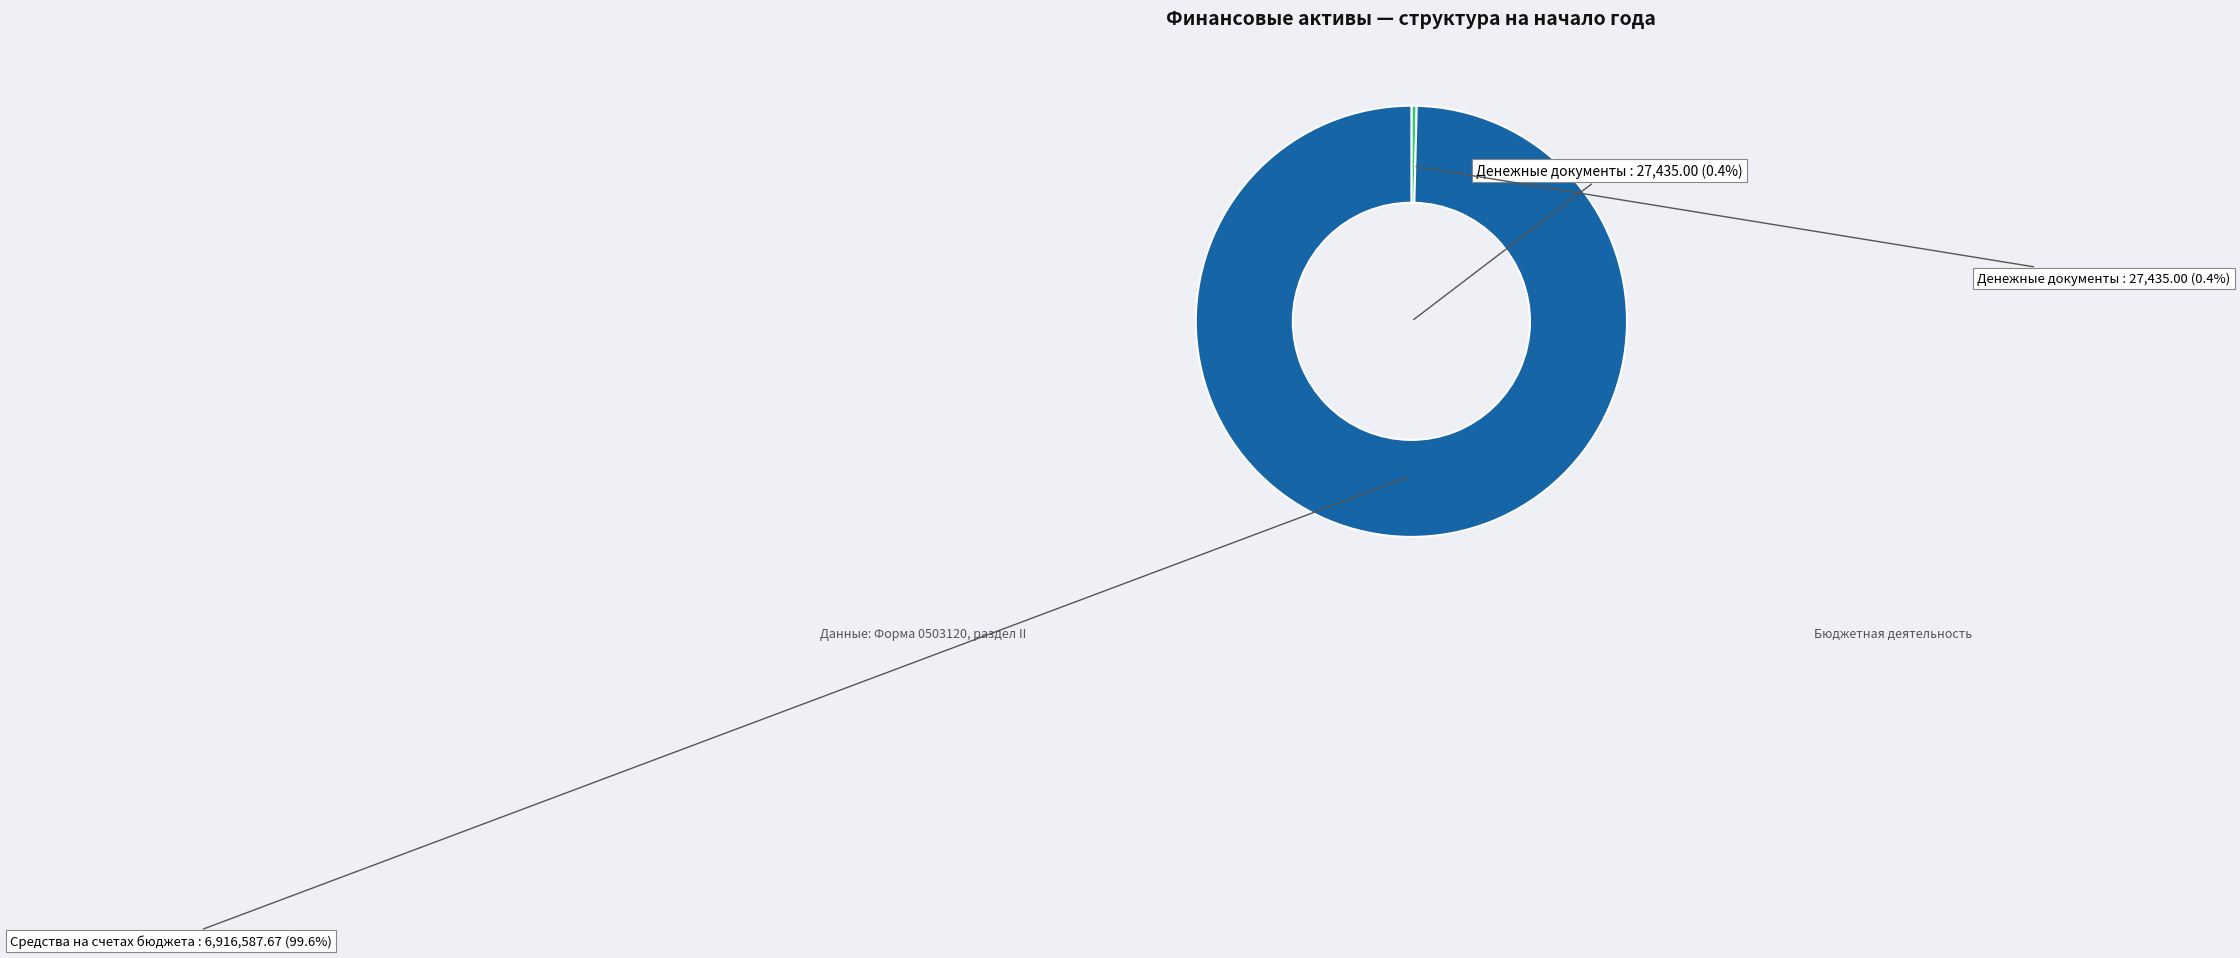

Which category has the biggest portion of the pie?

Средства на счетах бюджета в рублях